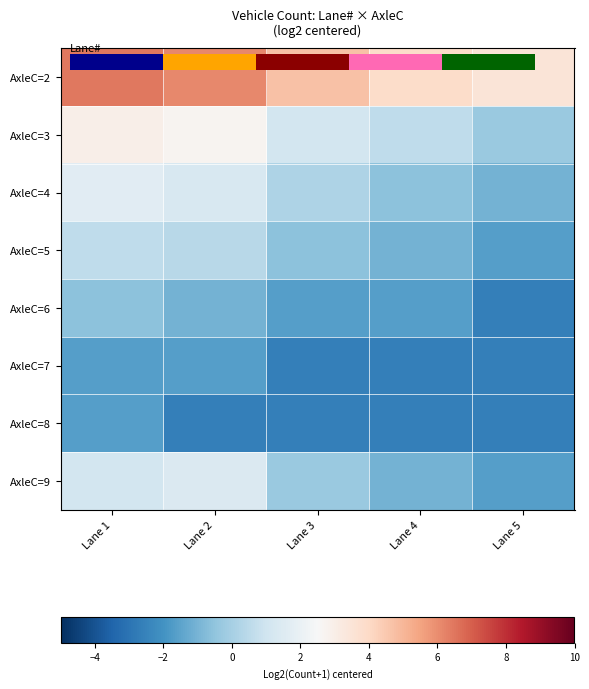

What is the approximate value of AxleC=9 at Lane 5?

-1.6